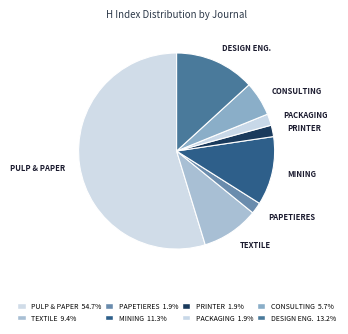

How many segments does this pie chart have?

8